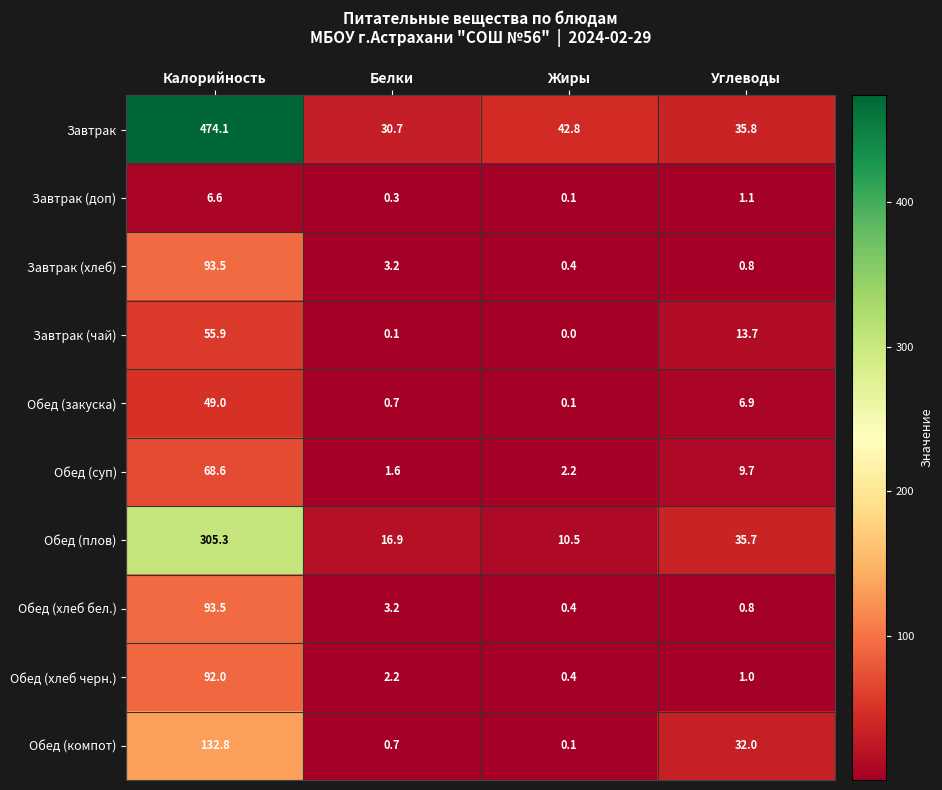

What is the total value across all series at Углеводы?

137.5